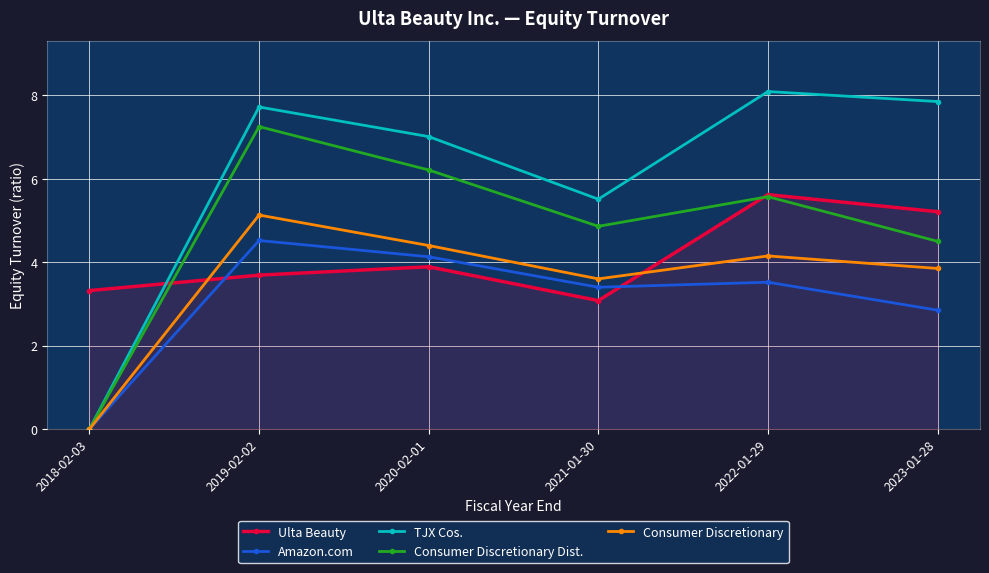

Rank the series by their average value, from highest to lowest.

TJX Cos., Consumer Discretionary Dist., Ulta Beauty, Consumer Discretionary, Amazon.com